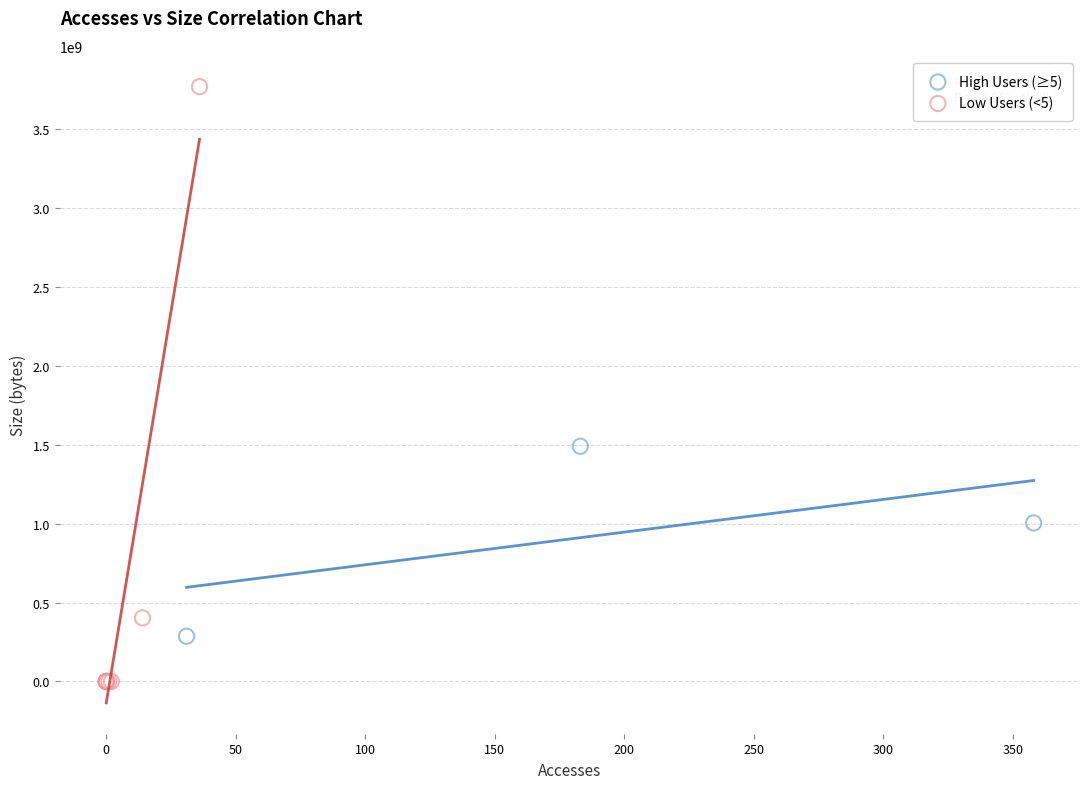

Which series has the largest Y range (max minus min)?

Low Users (<5)